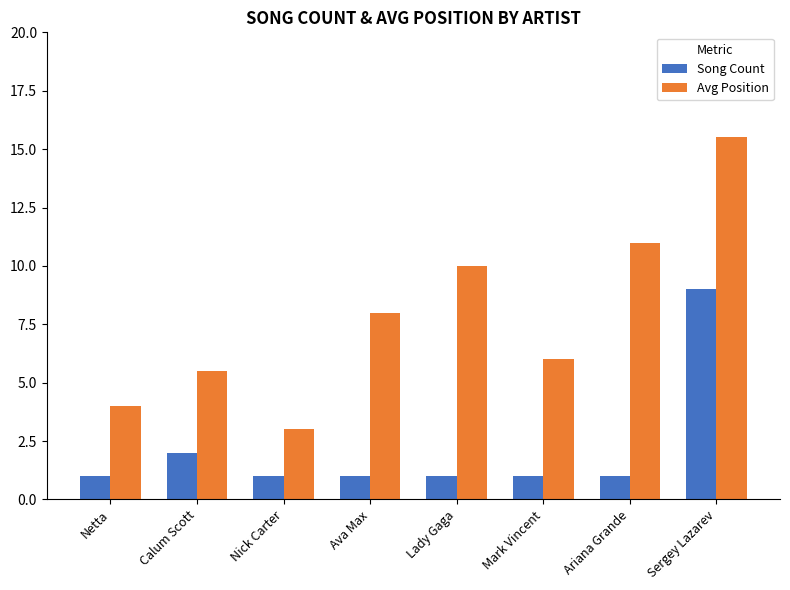

Which series changed the most between Calum Scott and Lady Gaga?

Avg Position